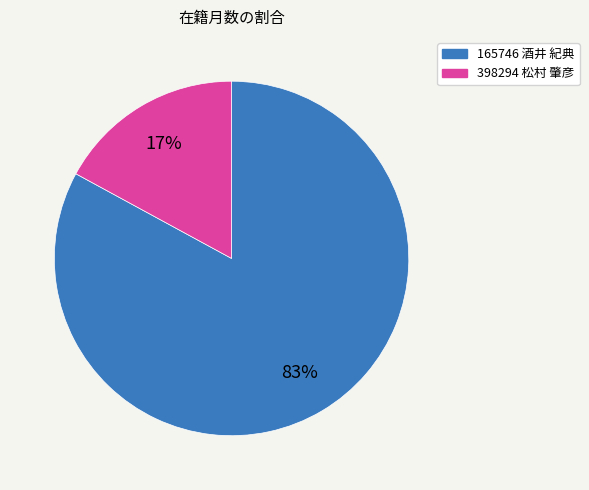

Approximately how many times larger is the value at 165746 酒井 紀典 compared to 398294 松村 肇彦?

4.9